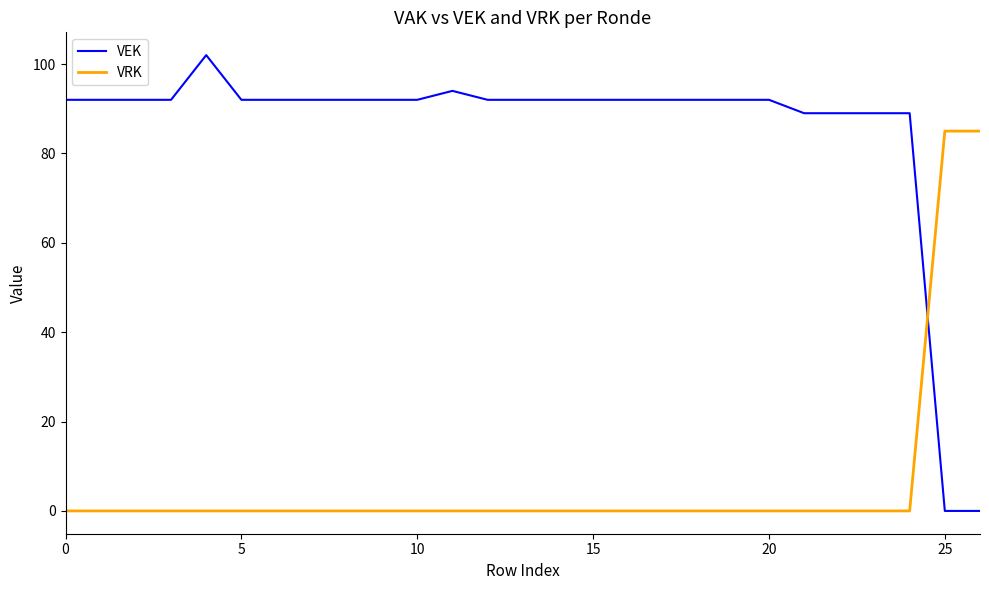

List the series in order of their peak value, highest first.

VEK, VRK